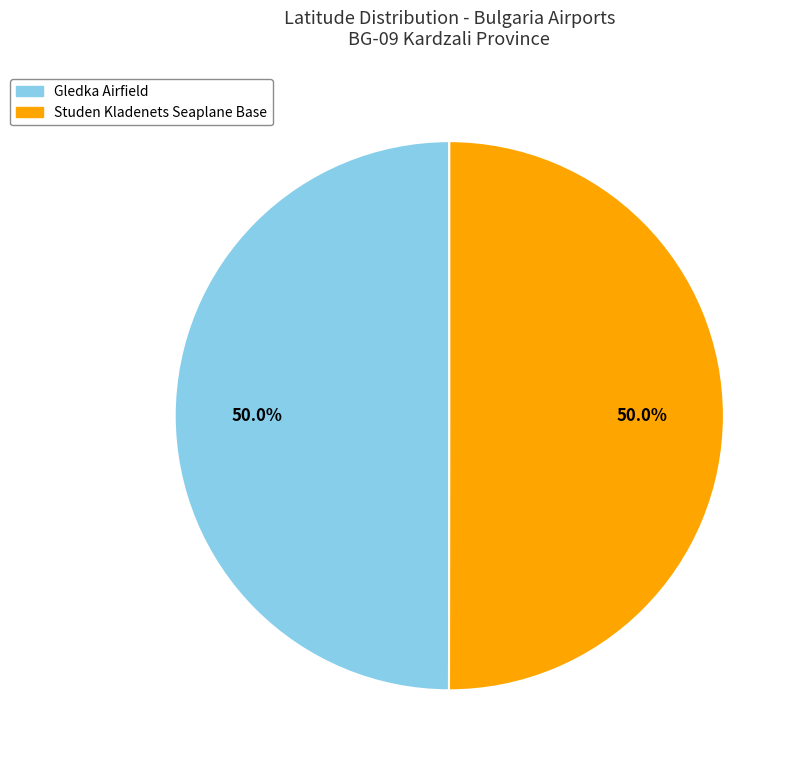

What percentage is the Studen Kladenets Seaplane Base slice, to the nearest percent?

50%